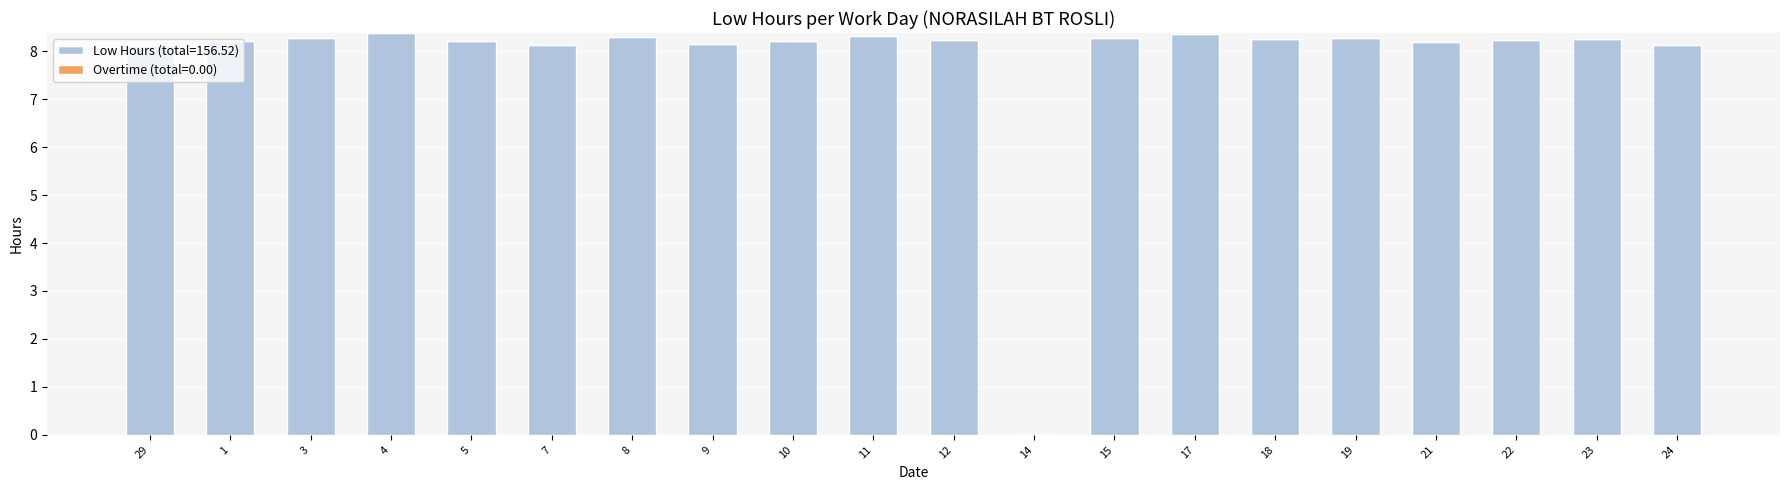

How many data points are above 8?

19